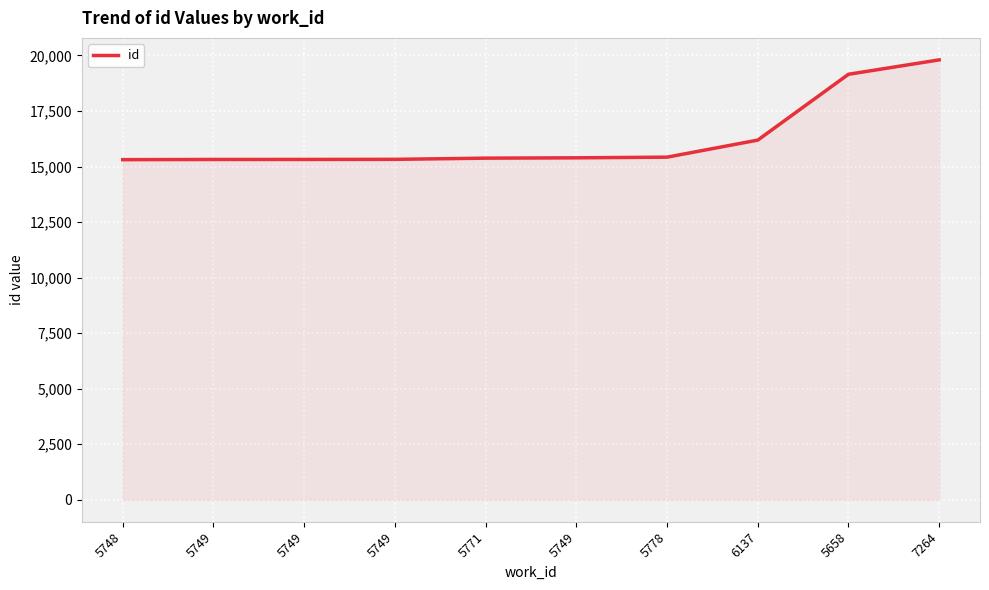

How many lines are shown in the chart?

1